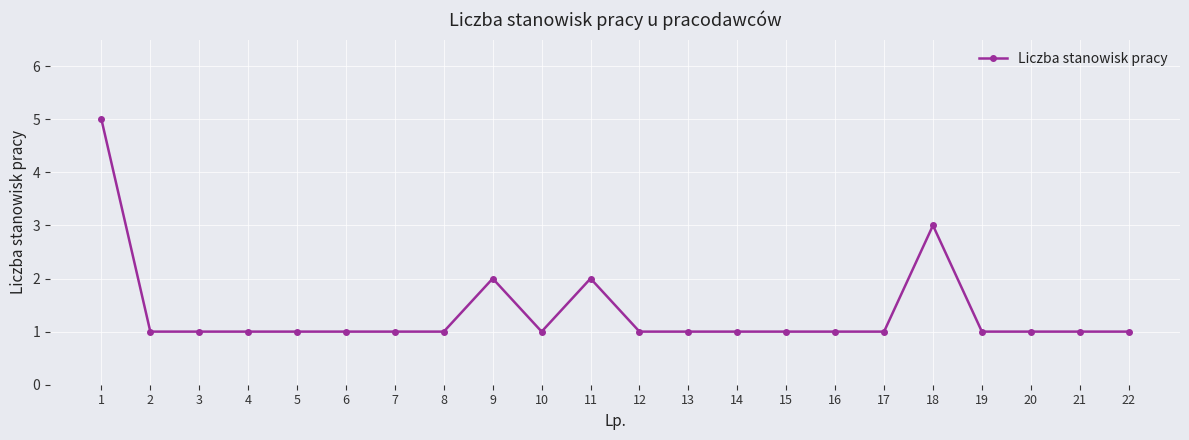

What is the greatest value displayed?

5